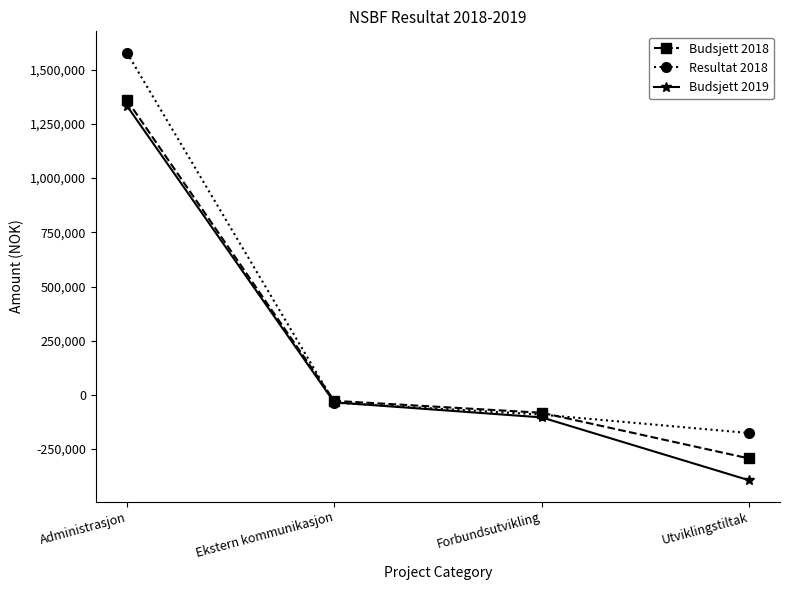

How many values in the Budsjett 2019 series are below -34500?

2